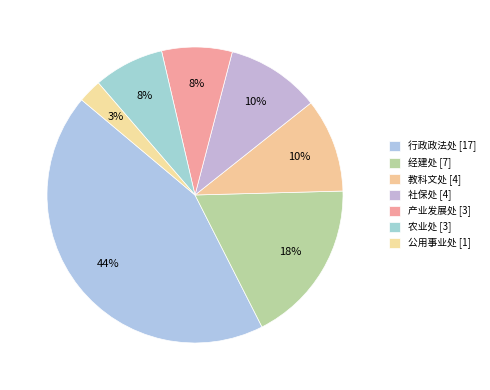

The 公用事业处 slice represents 3% of the pie. True or false?

True